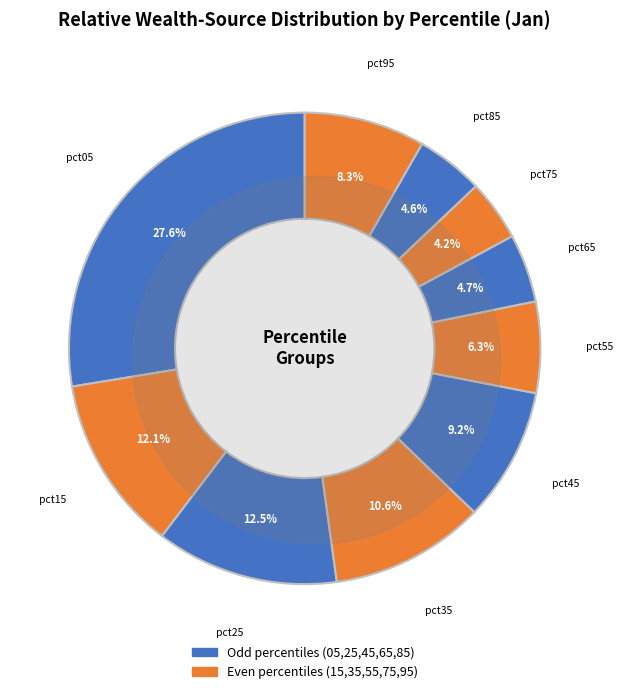

Does any single category account for the majority?

No